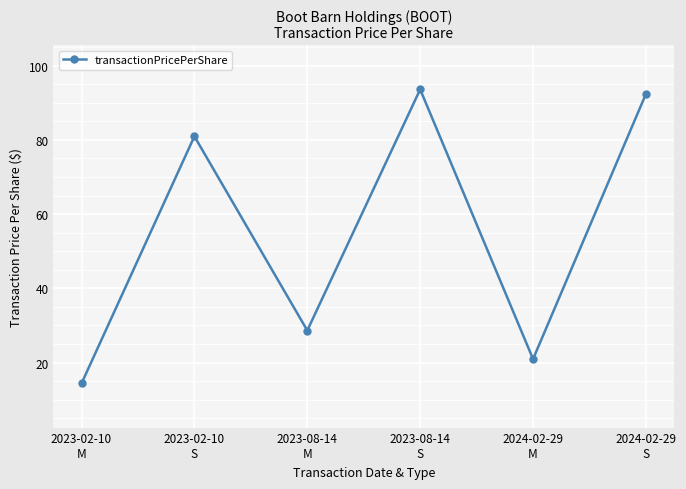

Is this an area chart (filled region under the line)?

No